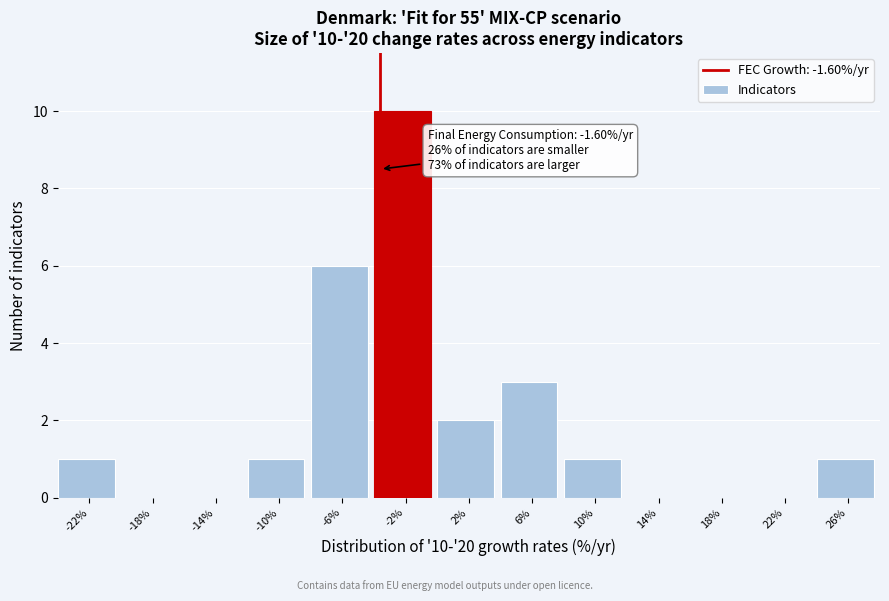

Reading right to left, extract all data points from this chart.

26%=1	22%=0	18%=0	14%=0	10%=1	6%=3	2%=2	-2%=10	-6%=6	-10%=1	-14%=0	-18%=0	-22%=1